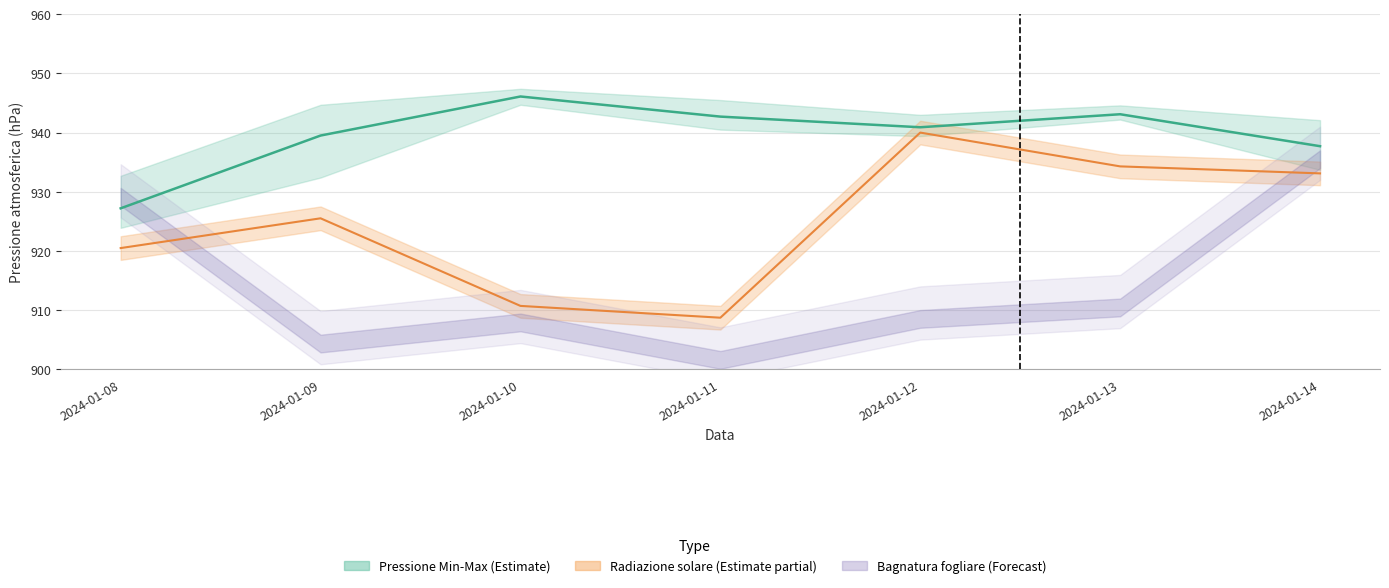

How many values in the Pressione Grezzo series are below 940?

3